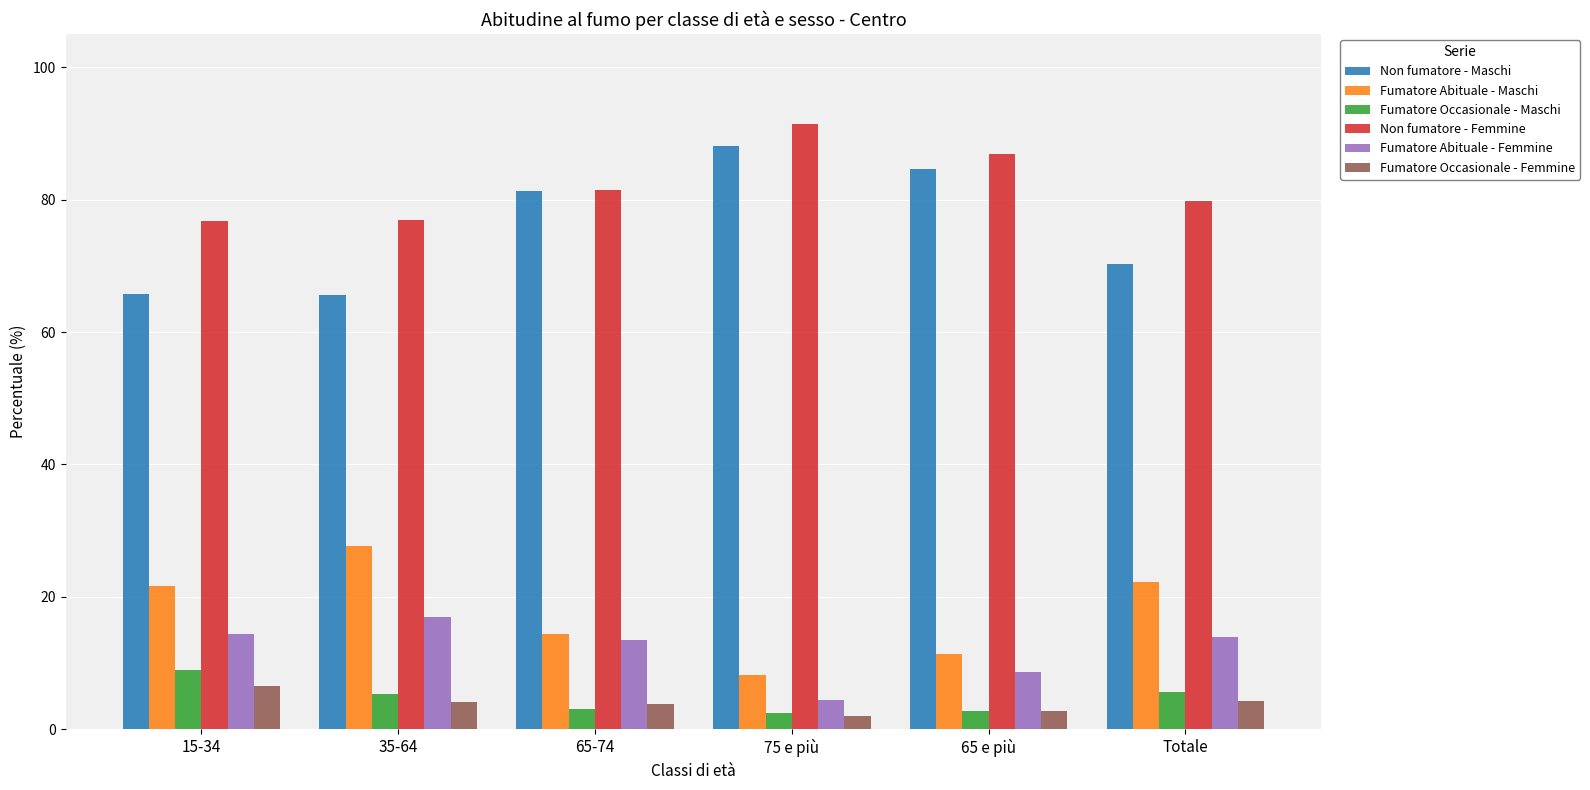

What is the difference between the highest and lowest values at 35-64?

72.7